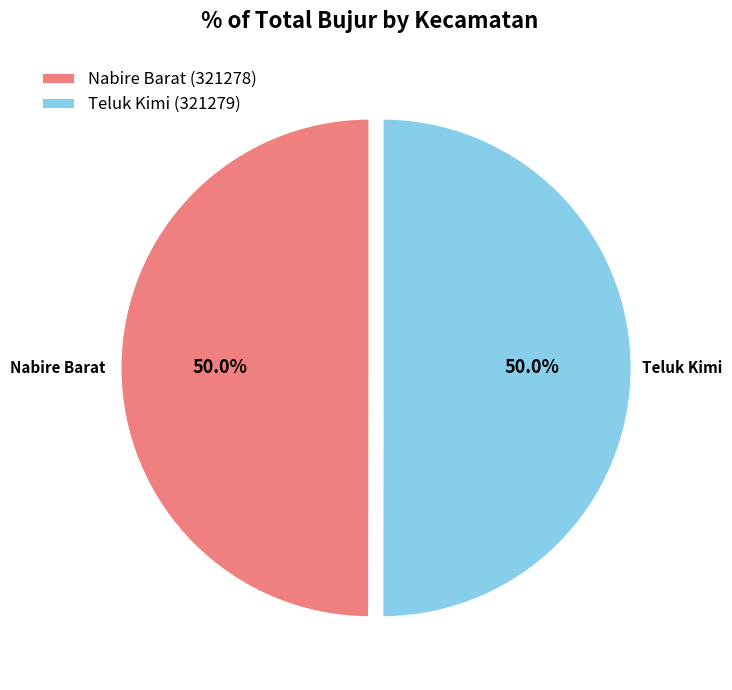

Approximately how many times larger is the value at Nabire Barat (321278) compared to Teluk Kimi (321279)?

1.0